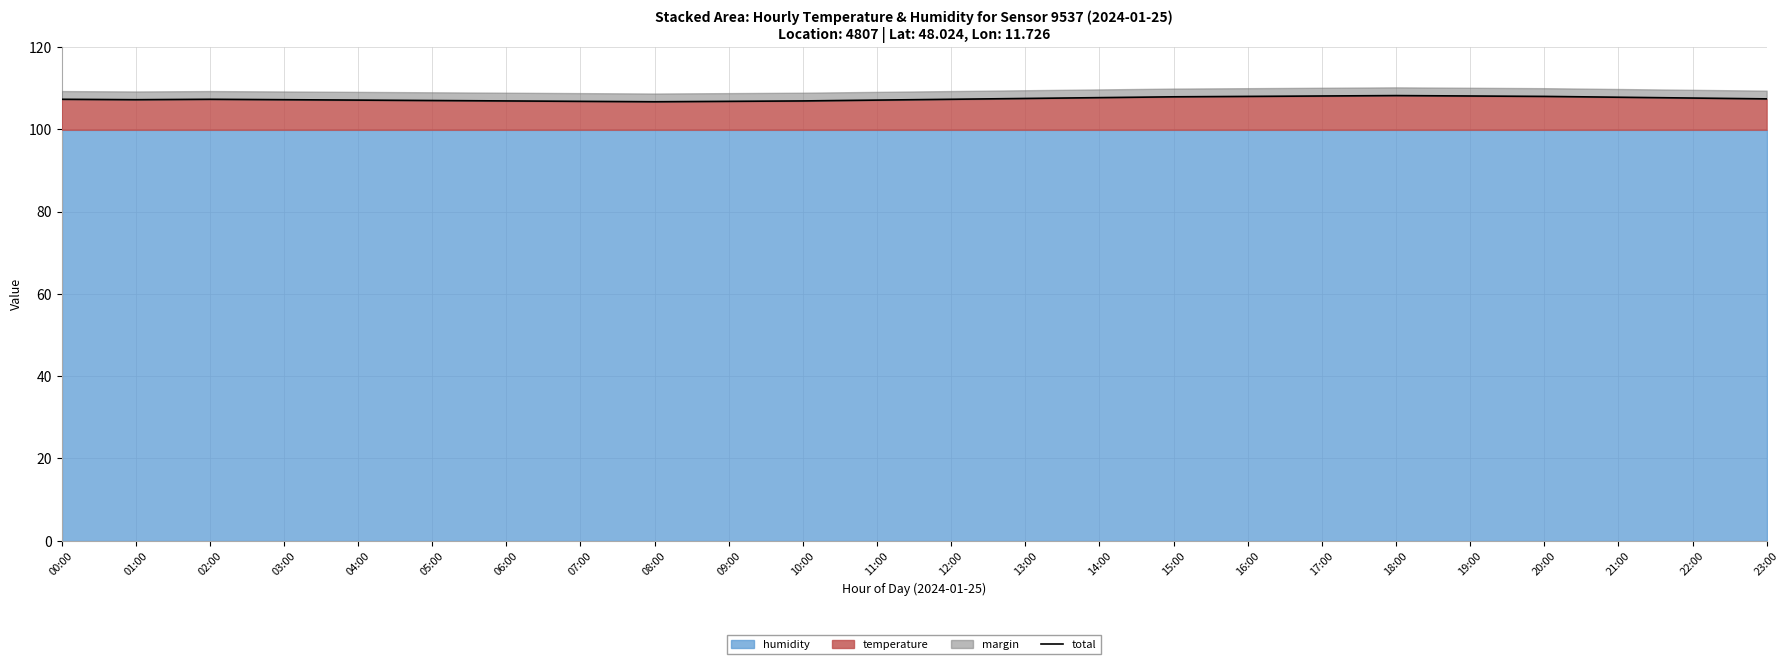

At which category does the data reach its first local peak?

02:00